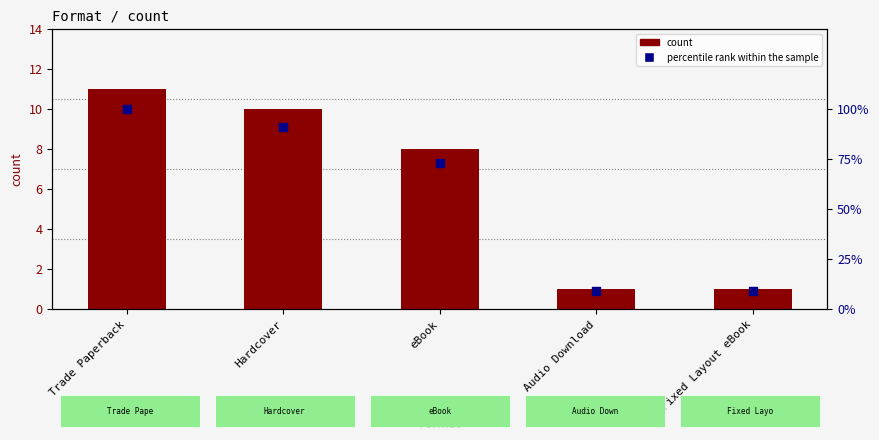

Which series has the widest spread of Y values?

percentile rank within the sample